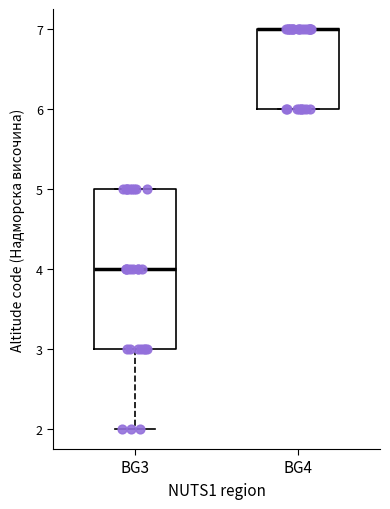

Reading left to right, transcribe this box plot: for each box, give where its median line is, the range the box spans, and where its two whiskers end, as read against the y-axis. The values are not printed on the chart, so give them approximately, as read against the axis.

BG3: median 4, box 3 to 5, whiskers 2 to 5
BG4: median 7 (drawn on the box's upper edge), box 6 to 7, whiskers 6 to 7